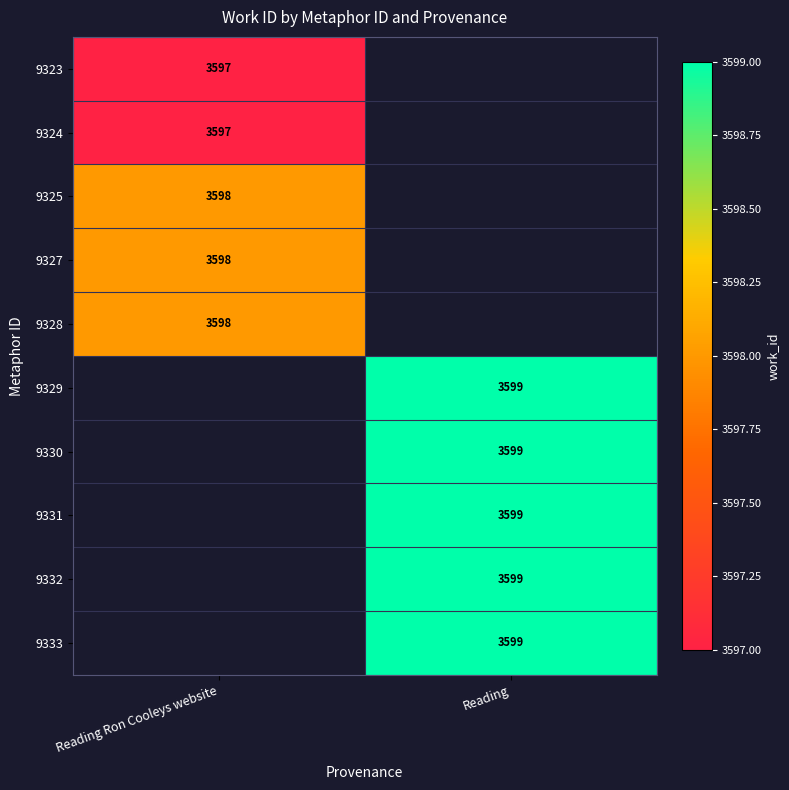

True or false: 9323 has a value of 3597 at Reading Ron Cooleys website.

True